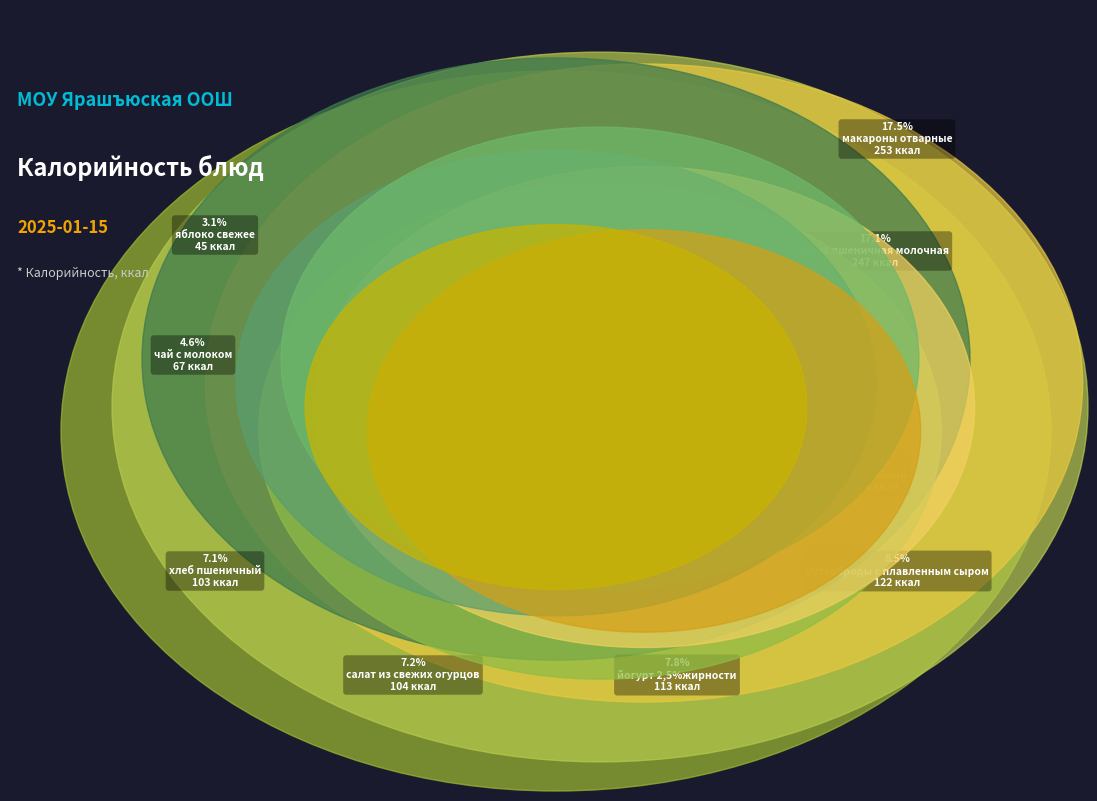

Which category has the biggest portion of the pie?

макароны отварные